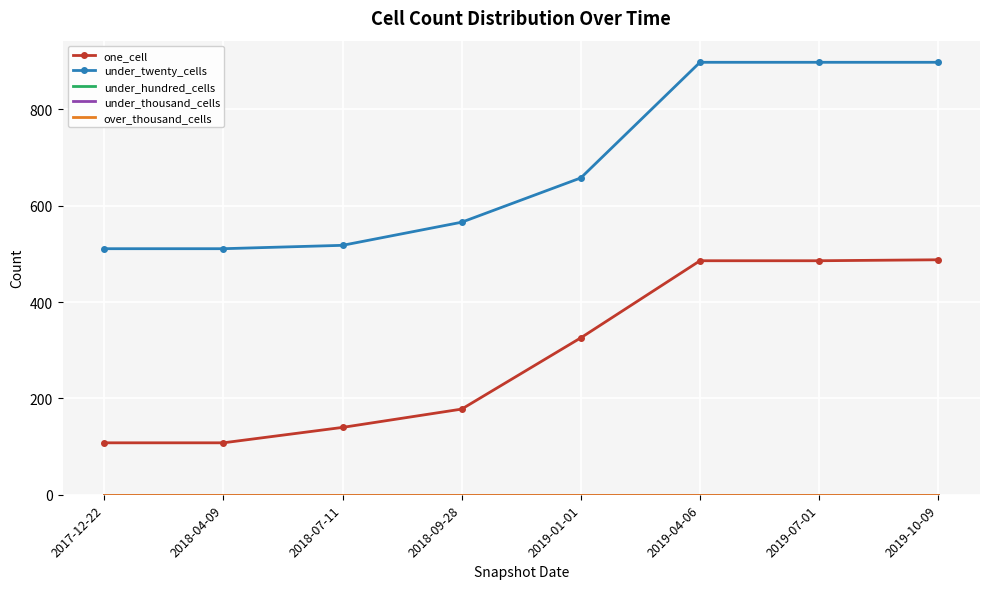

Count the number of data series in this chart.

5